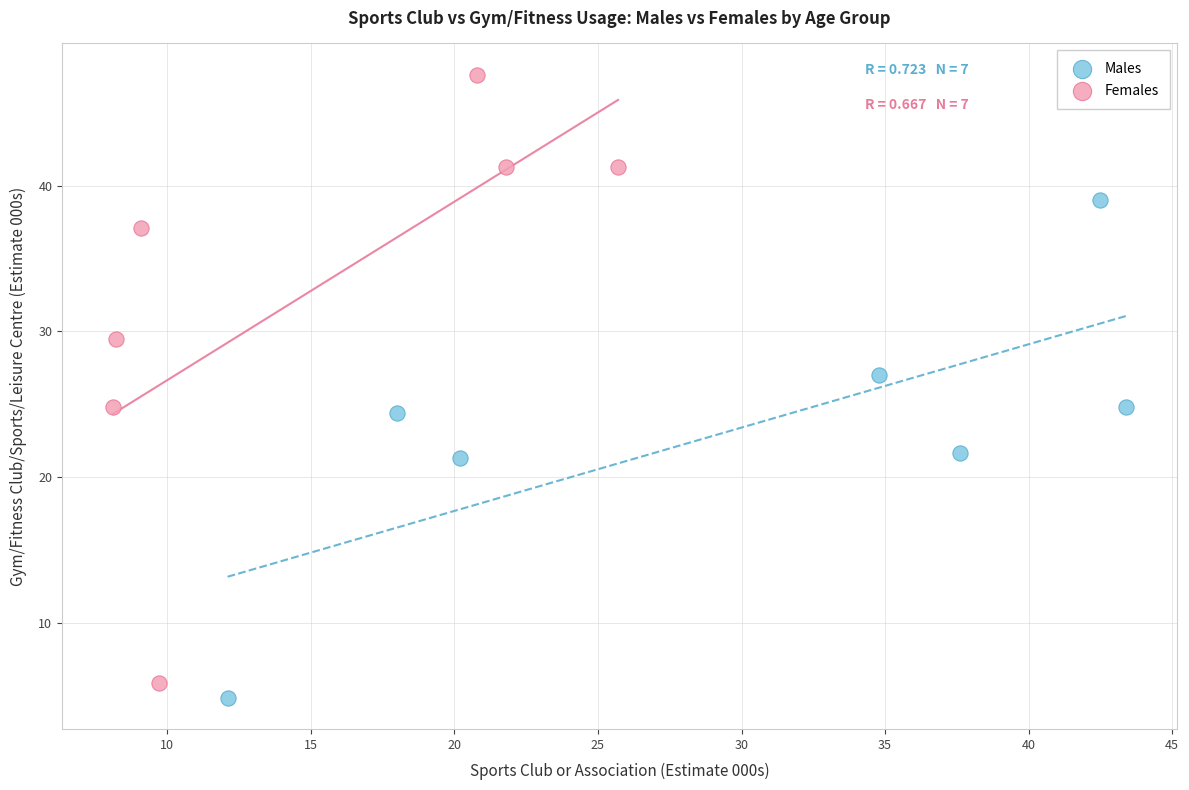

Which series contains the lowest Y value?

Males